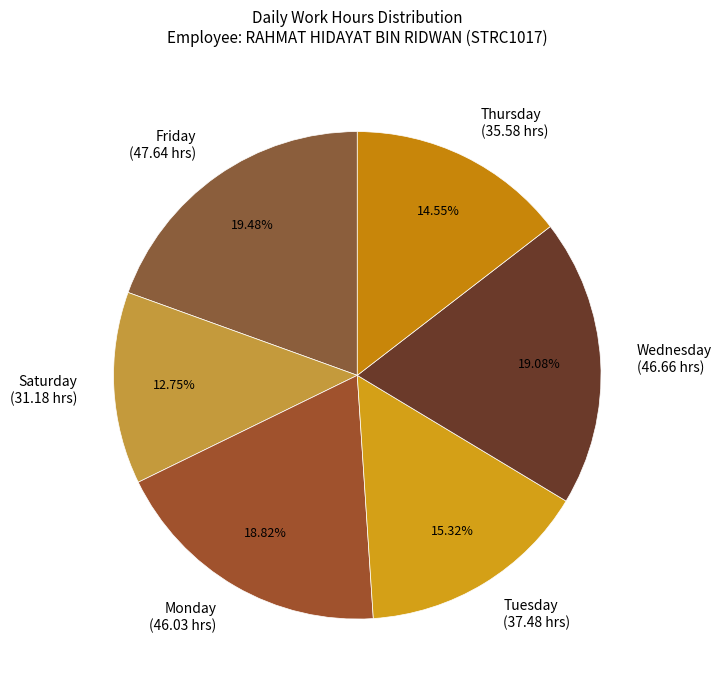

What is the smallest slice in the pie chart?

Saturday (31.18 hrs)